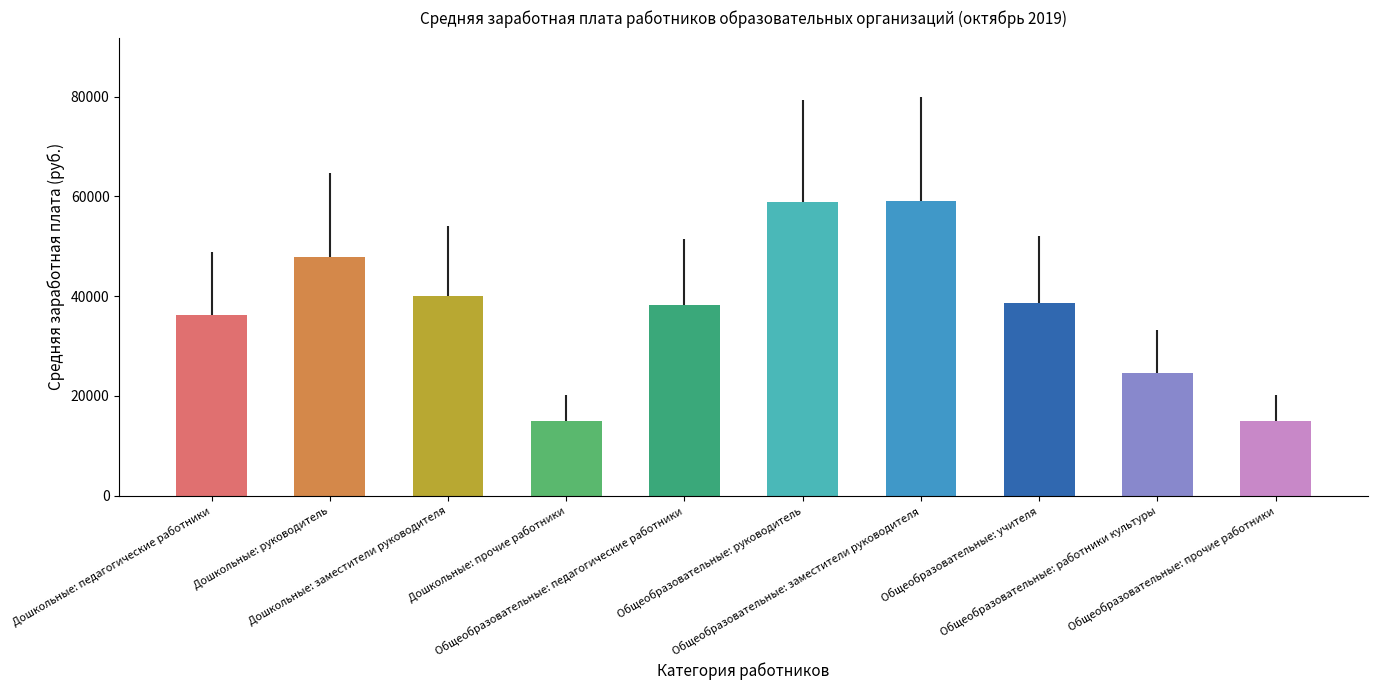

What is the sum of the values at Общеобразовательные: прочие работники and Общеобразовательные: педагогические работники?

53156.9